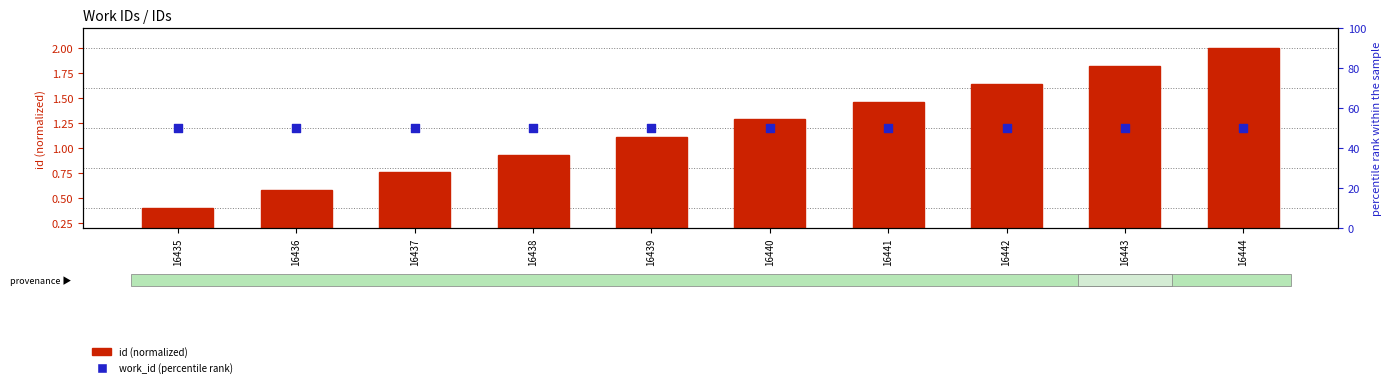

Is the value of id (normalized) at 16440 greater than the value of work_id (percentile rank) at 16439?

No